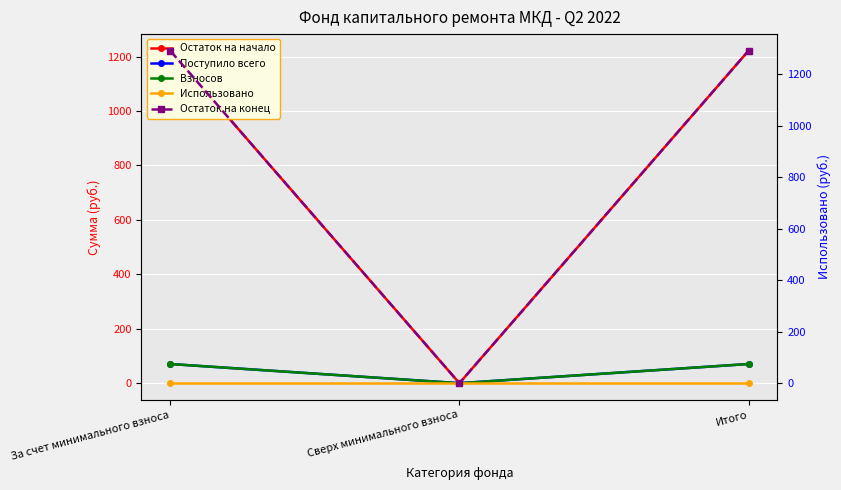

Reading left to right, extract all data points from this chart.

Остаток на начало: За счет минимального взноса=1221.5	Сверх минимального взноса=0.0	Итого=1221.5
Поступило всего: За счет минимального взноса=70.5	Сверх минимального взноса=0.0	Итого=70.5
Взносов: За счет минимального взноса=70.4	Сверх минимального взноса=0.0	Итого=70.4
Использовано: За счет минимального взноса=0.0	Сверх минимального взноса=0.0	Итого=0.0
Остаток на конец: За счет минимального взноса=1291.9	Сверх минимального взноса=0.0	Итого=1291.9